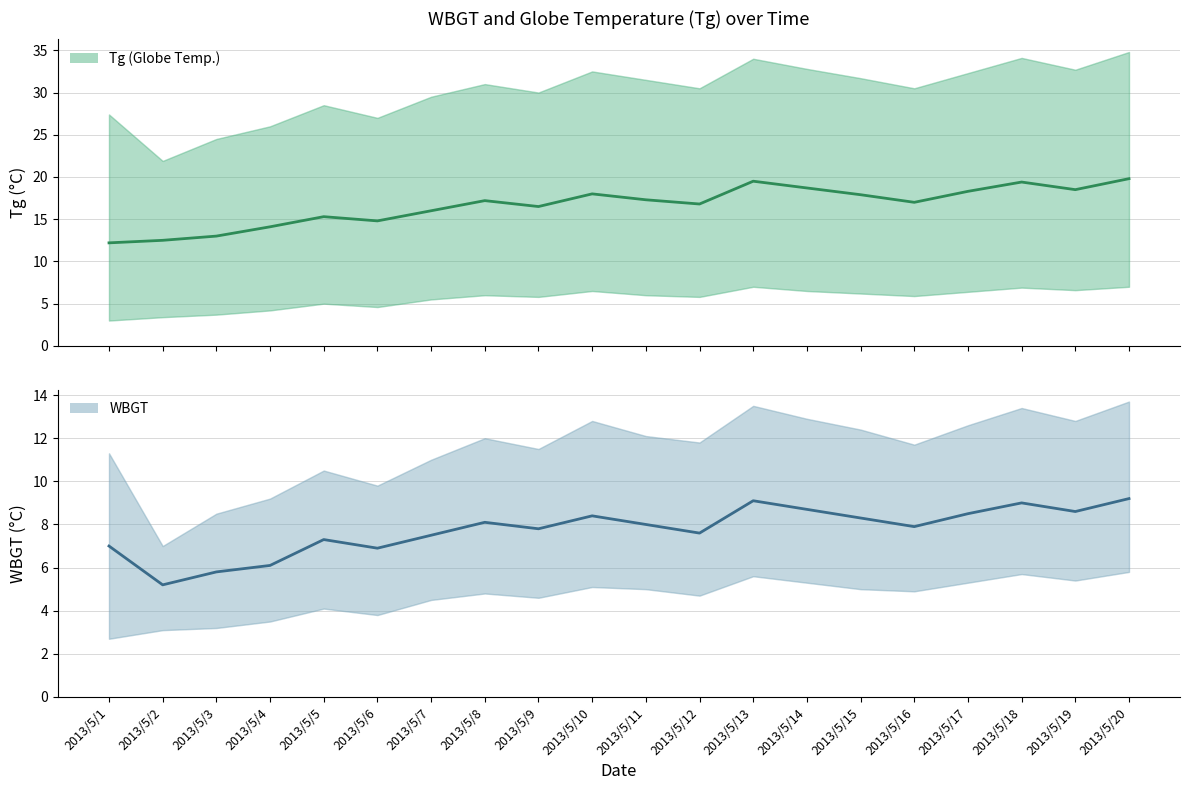

True or false: WBGT has a value of 3.8 at 2013/5/4.

False